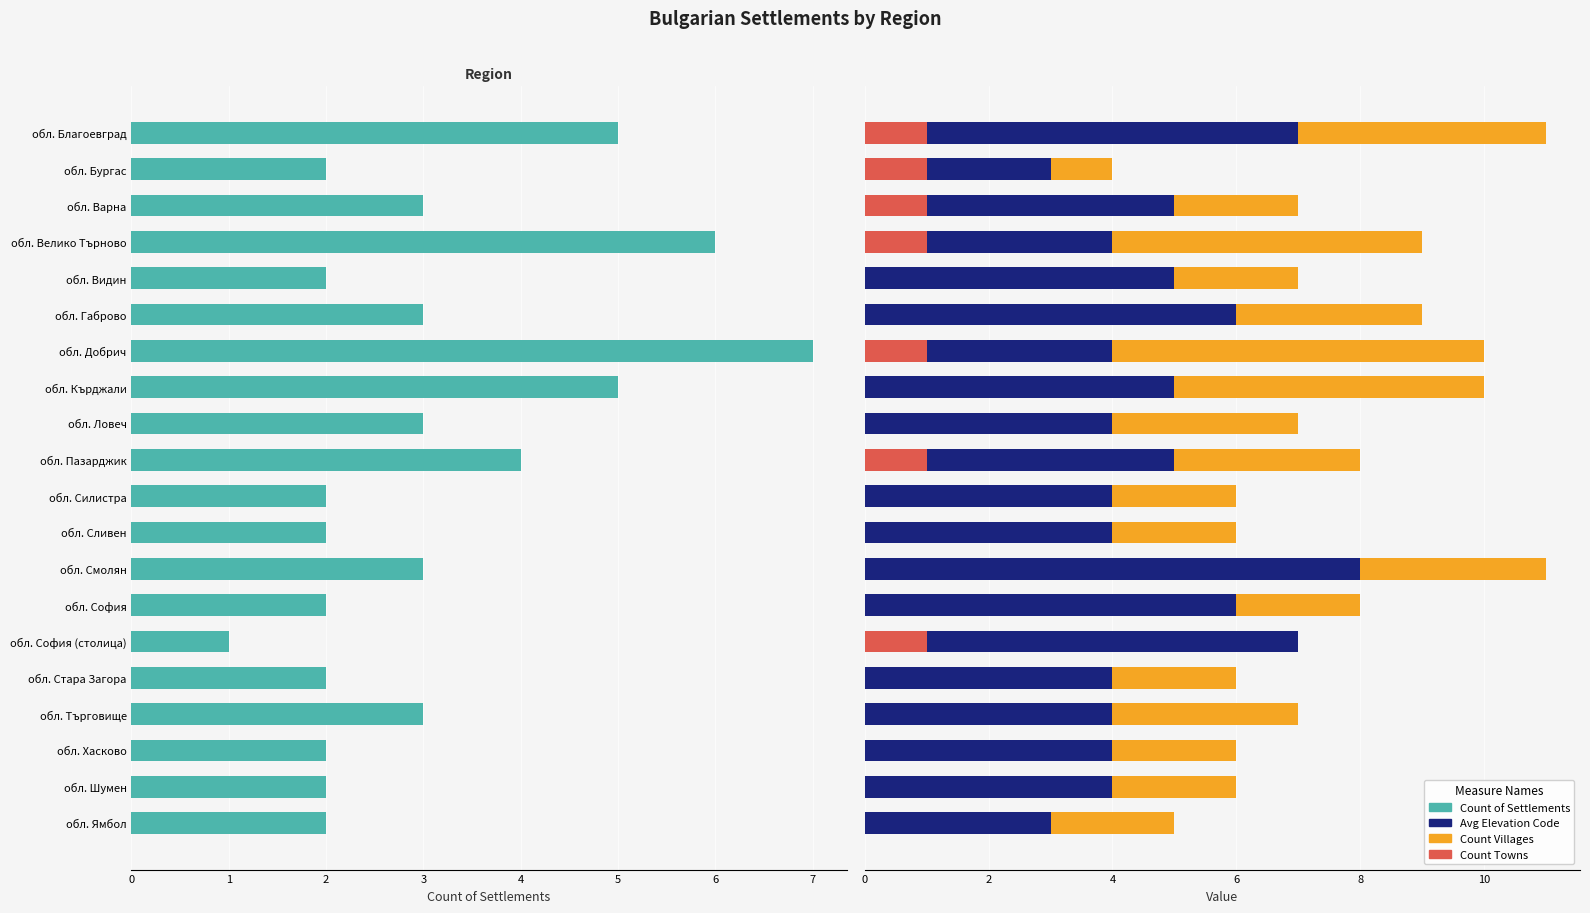

Does the chart contain any negative values?

No